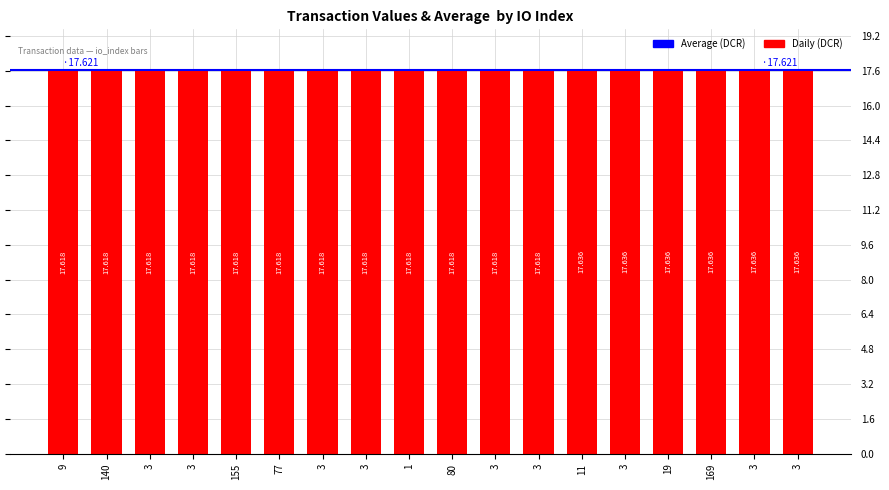

How many bars are there in total?

18